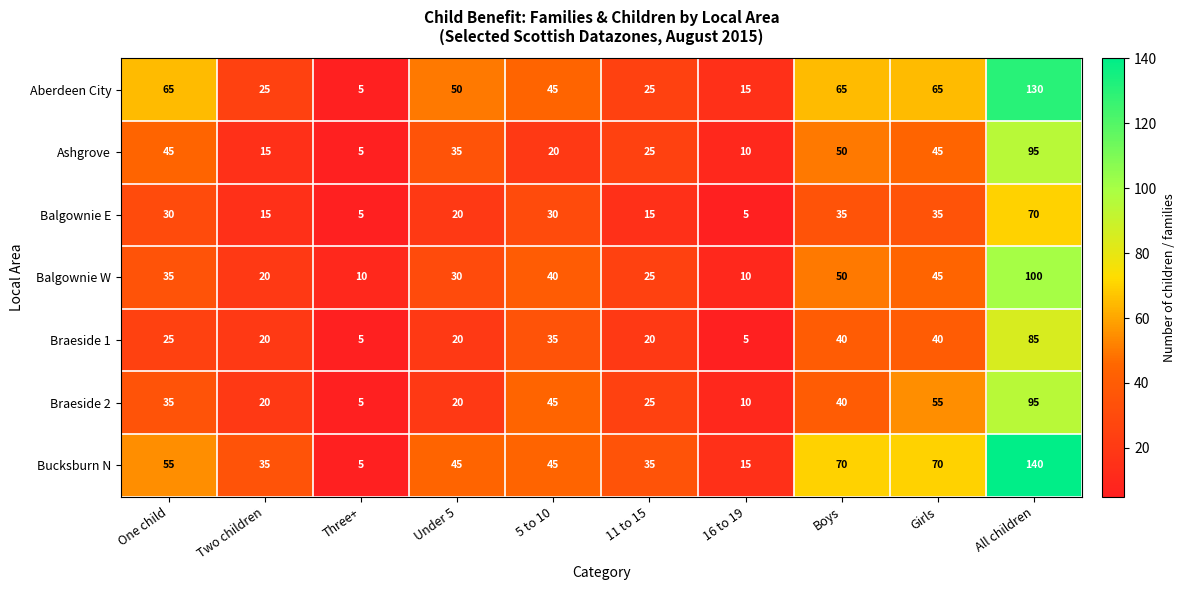

True or false: Aberdeen City has a value of 25 at 11 to 15.

True